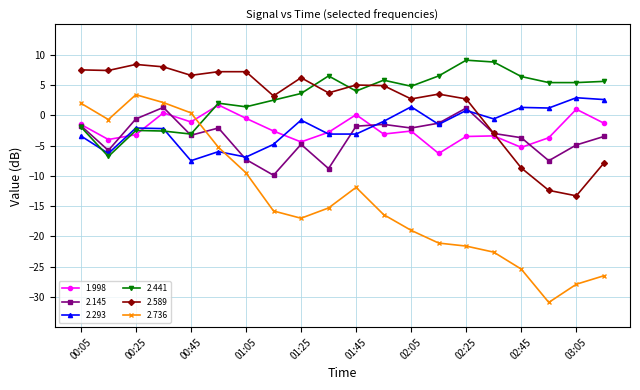

What is the maximum value shown in the chart?

9.1